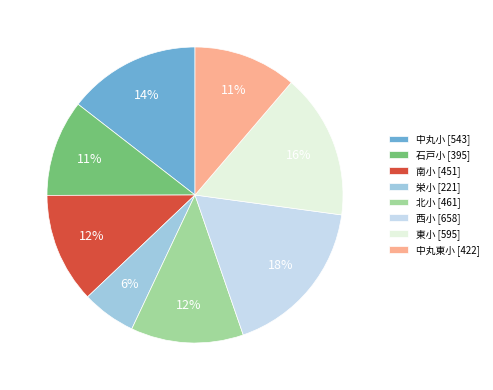

Which has a higher value, 西小 or 栄小?

西小